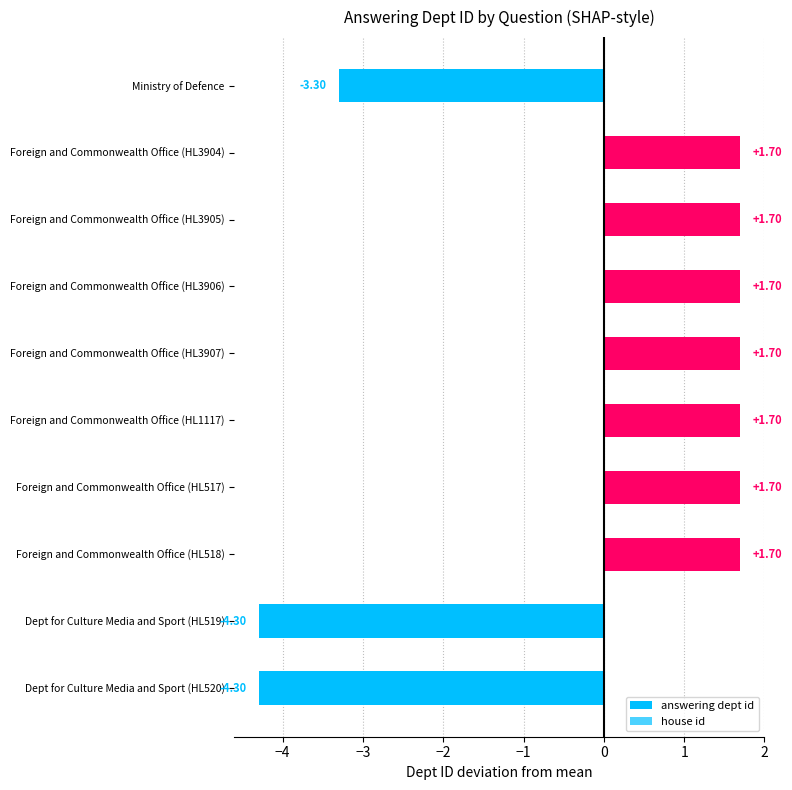

Count the number of data series in this chart.

1